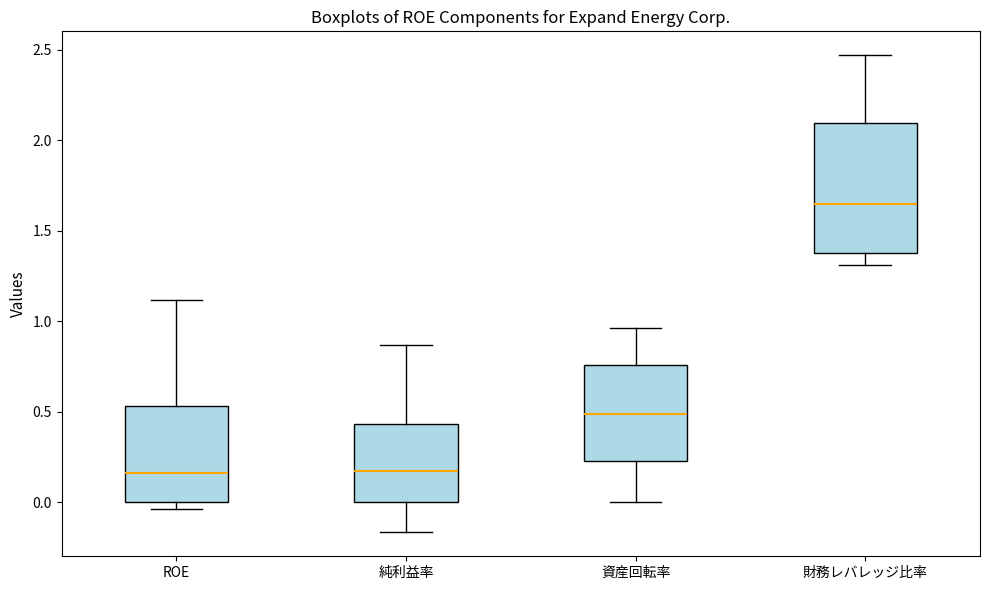

Comparing the boxes themselves (not the whiskers), which one is the tallest?

財務レバレッジ比率